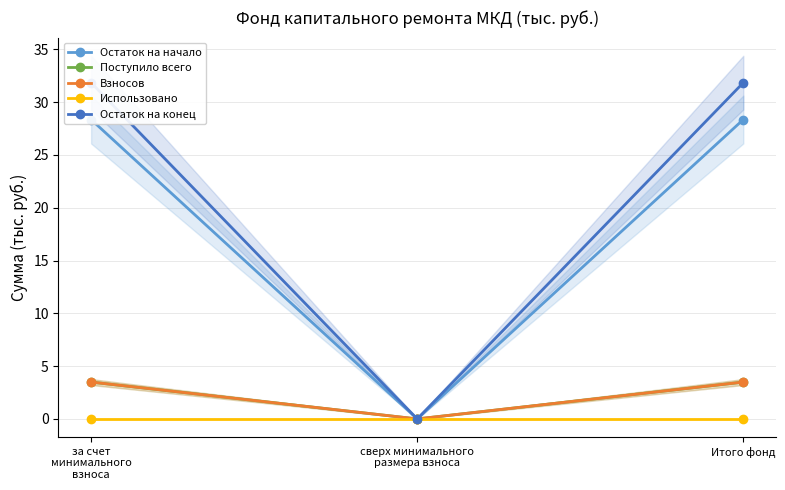

What is the total value across all series at за счет
минимального
взноса?

67.2